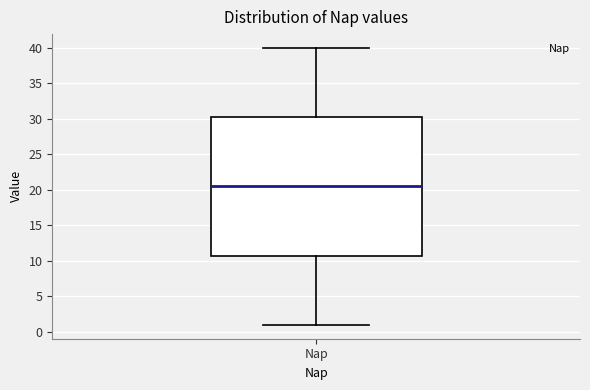

Where is the upper edge of the box for Nap on the y-axis? The values are not printed on the chart, so give them approximately, as read against the axis.

30.5